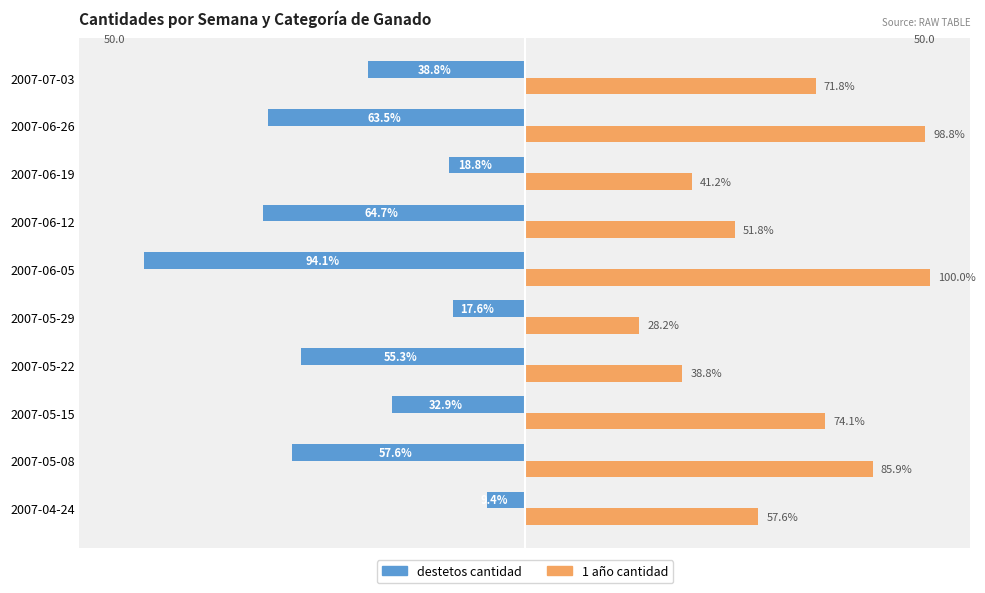

Which series has the widest spread of values?

destetos cantidad